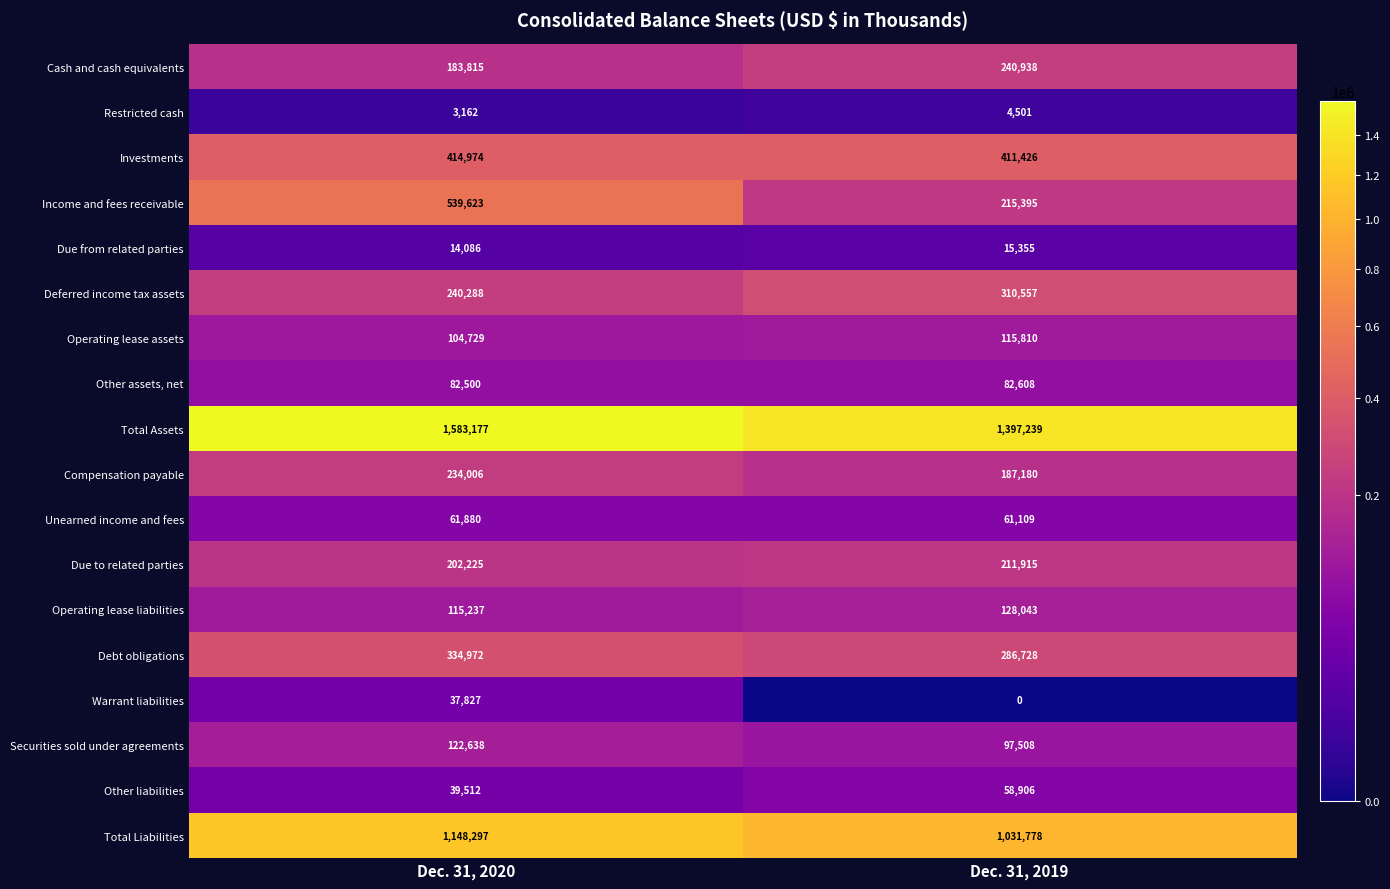

What is the highest value of the Deferred income tax assets series?

310557